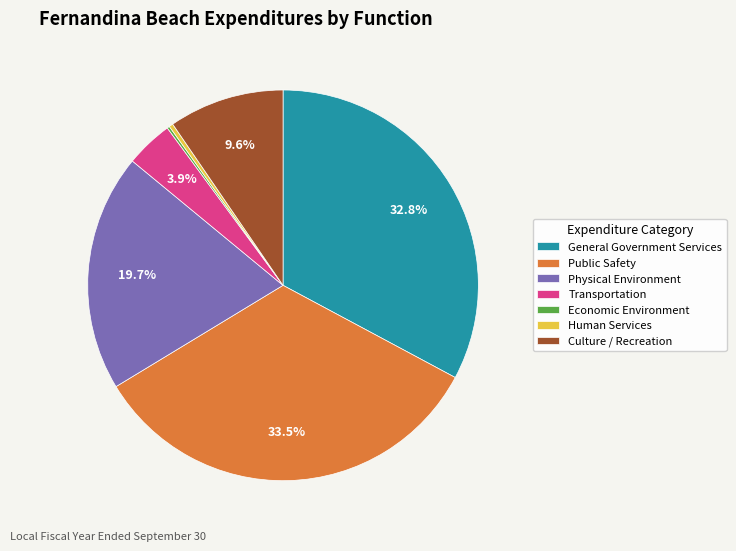

To the nearest percent, what is the average slice percentage?

14%